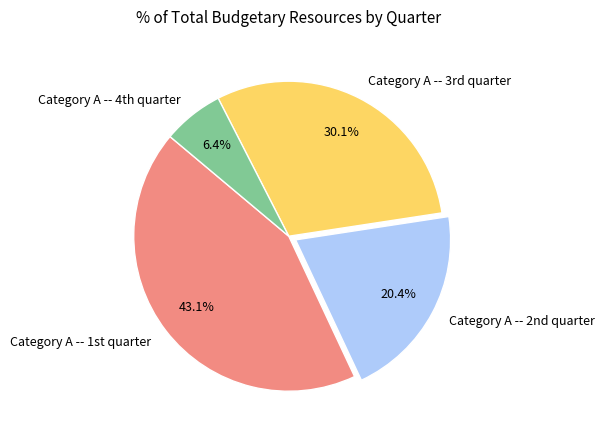

Rank the categories by value from lowest to highest.

Category A -- 4th quarter, Category A -- 2nd quarter, Category A -- 3rd quarter, Category A -- 1st quarter